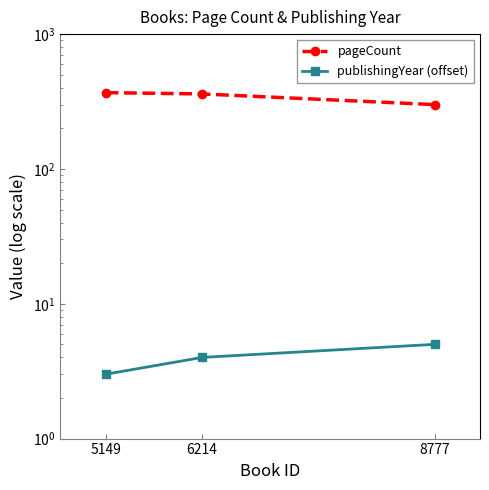

Is the value of publishingYear (offset) at 5149 greater than the value of pageCount at 6214?

No